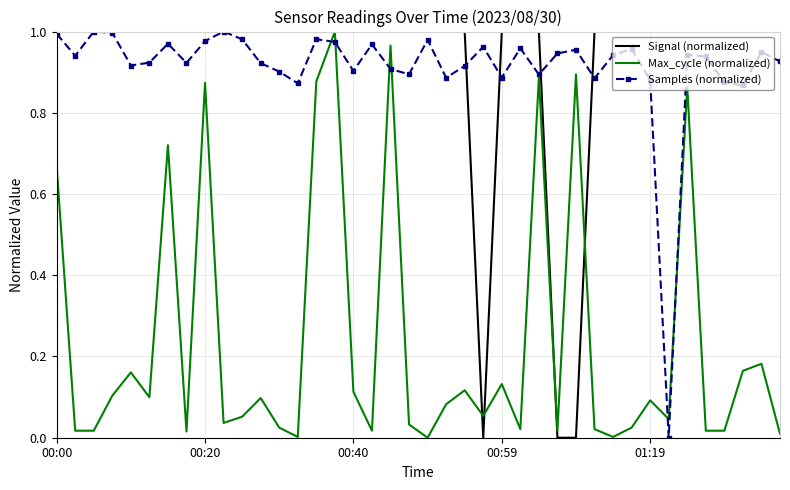

What are all the series names shown in the legend?

Signal (normalized), Max_cycle (normalized), Samples (normalized)